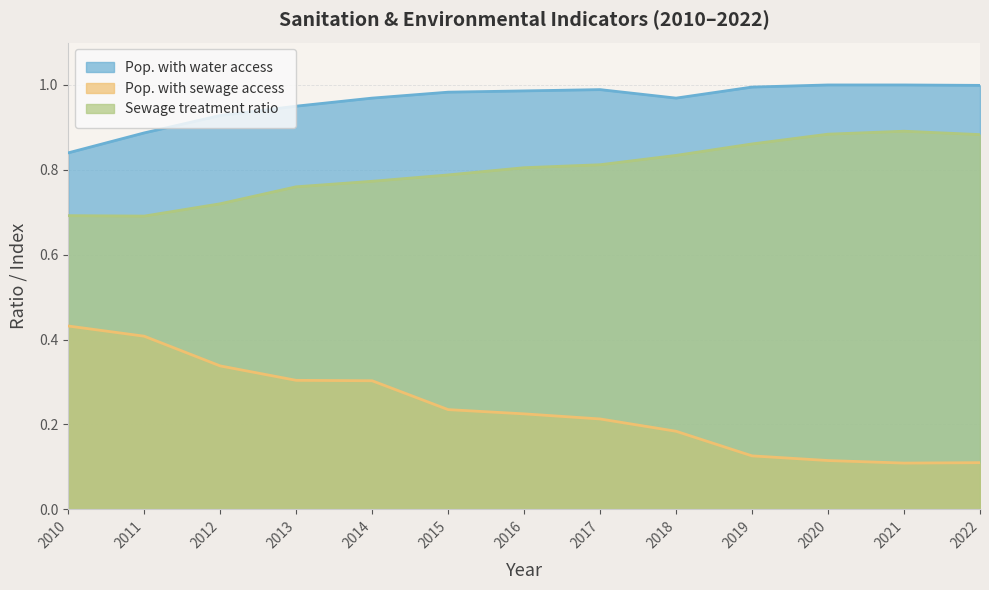

Rank the series by their average value, from highest to lowest.

Pop. with water access, Sewage treatment ratio, Pop. with sewage access